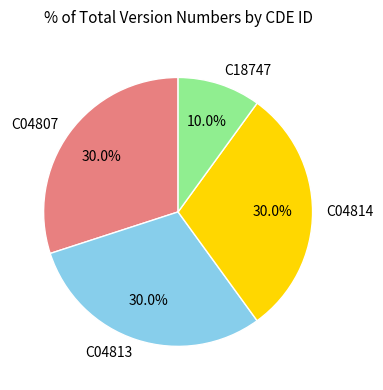

What is the ratio of the value at C18747 to the value at C04814?

0.3